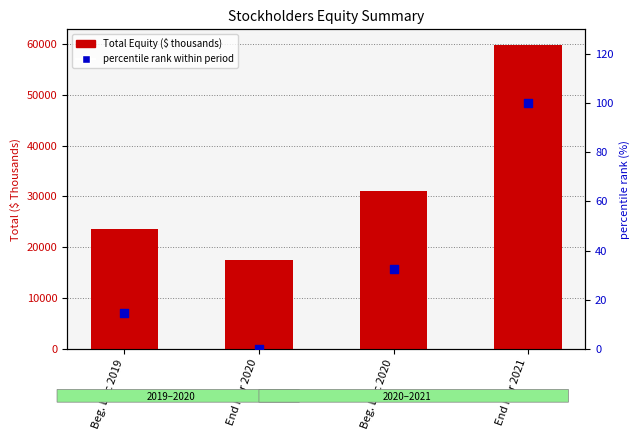

Which series reaches the maximum Y coordinate?

Total Equity